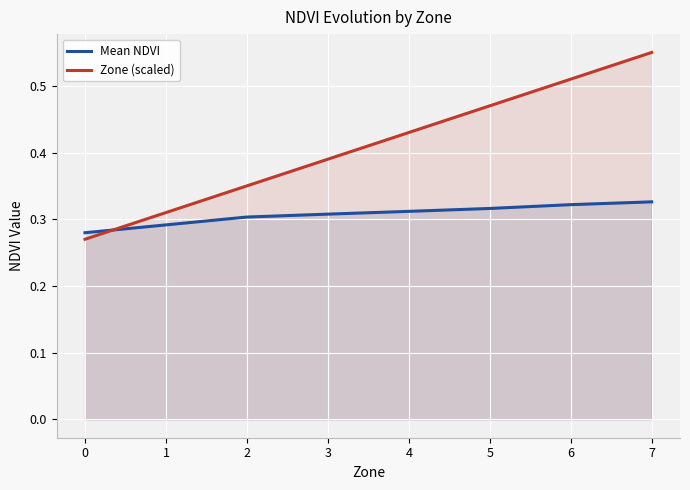

The value of Mean NDVI at 7 is 0.4. True or false?

False